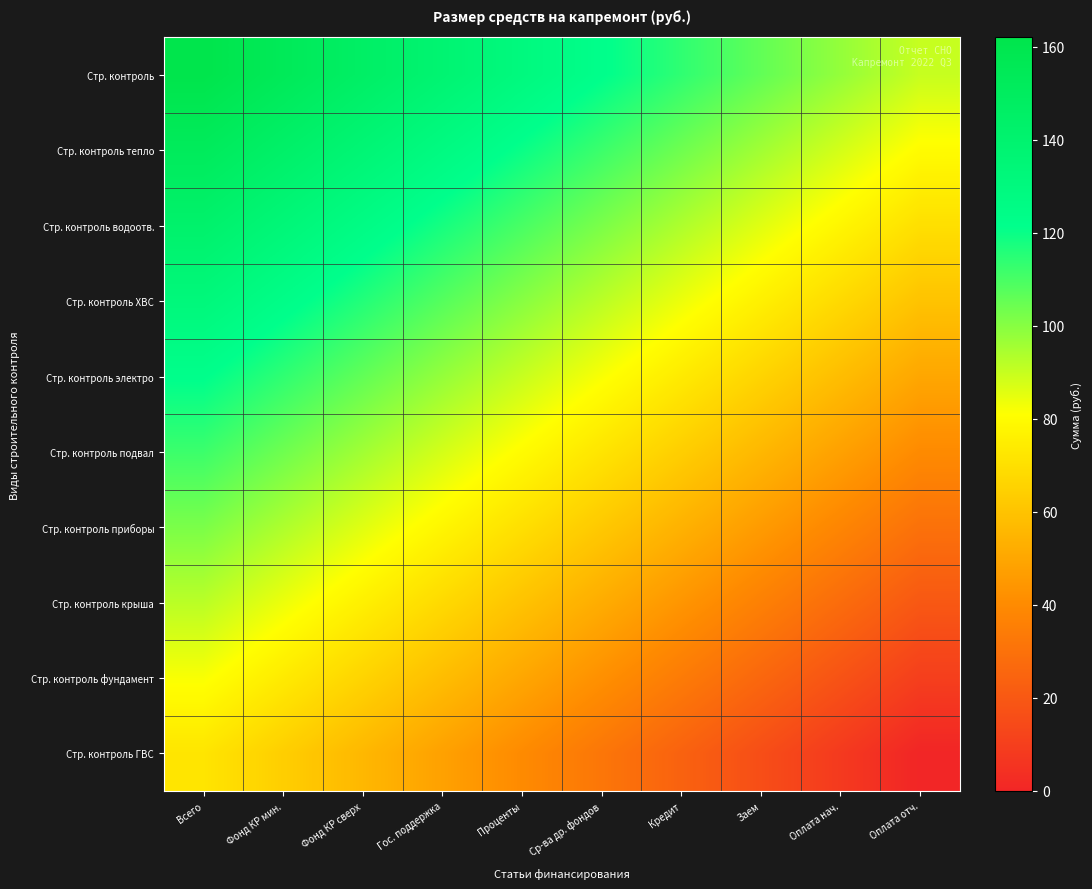

What is the total value across all series at Фонд КР мин.?

1090